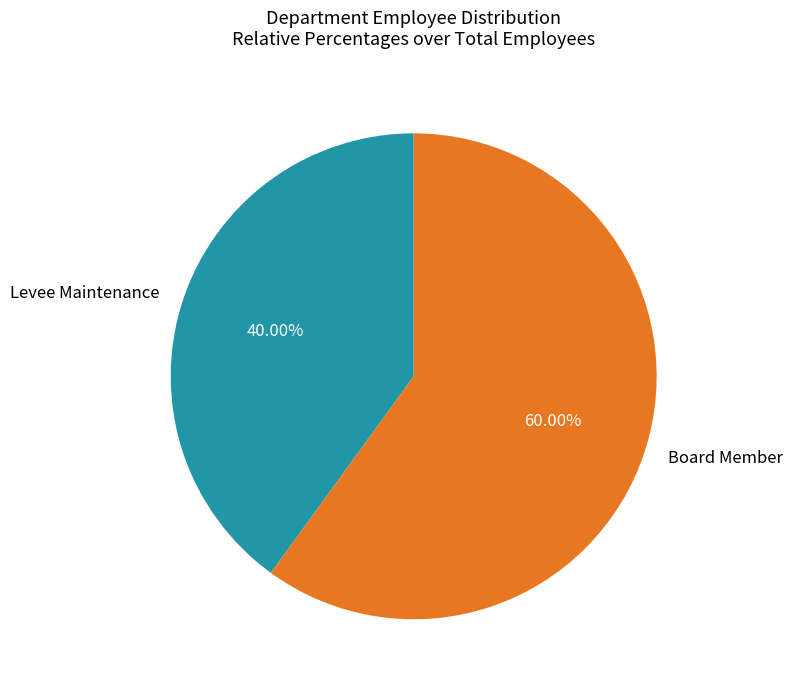

What percentage is the Board Member slice, to the nearest percent?

60%